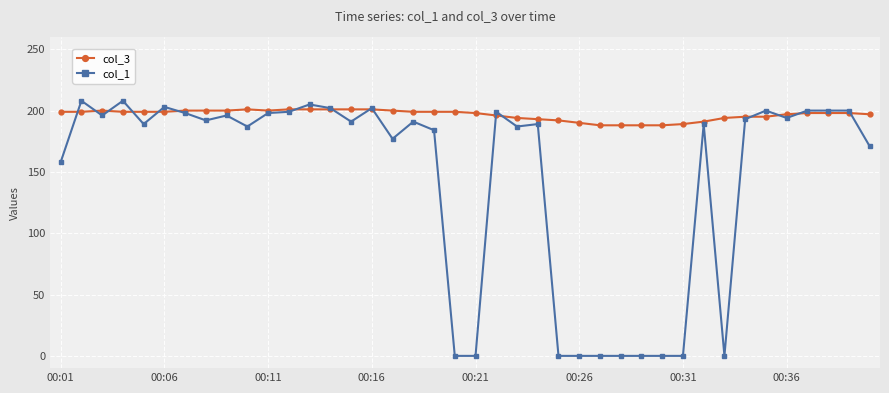

True or false: col_3 and col_1 cross at least once.

True